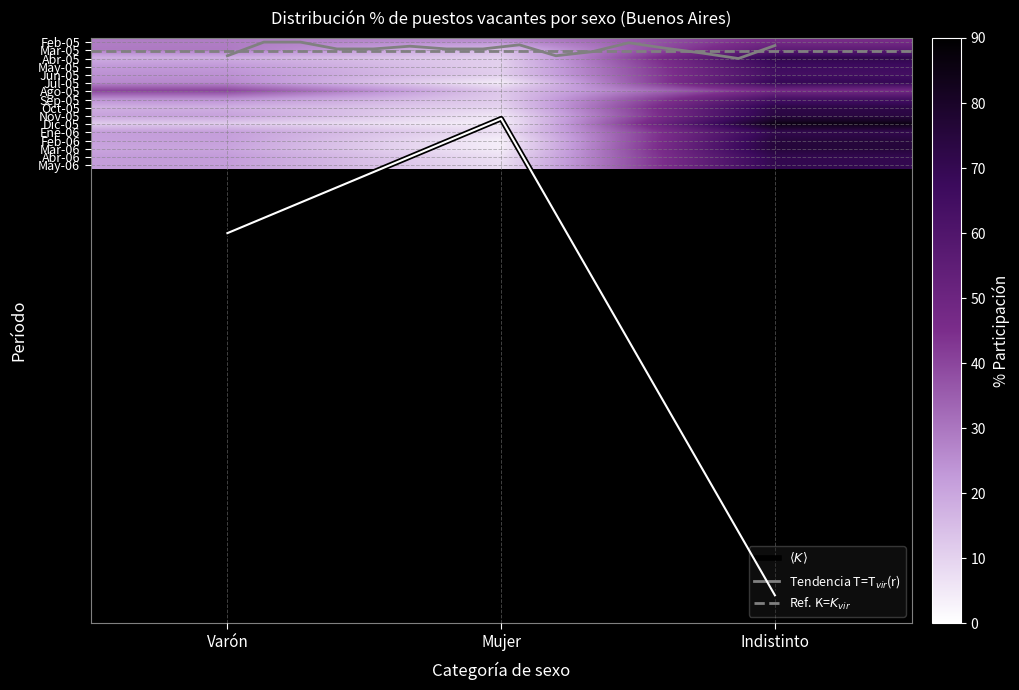

At which label is Mayo closest to 38?

Varón